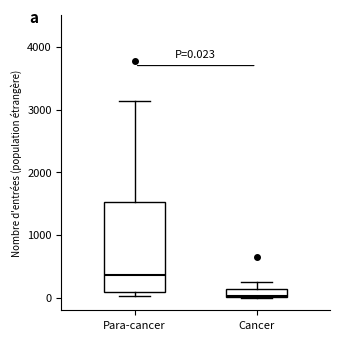

Which box is the tallest, from its lower edge to its upper edge?

Para-cancer